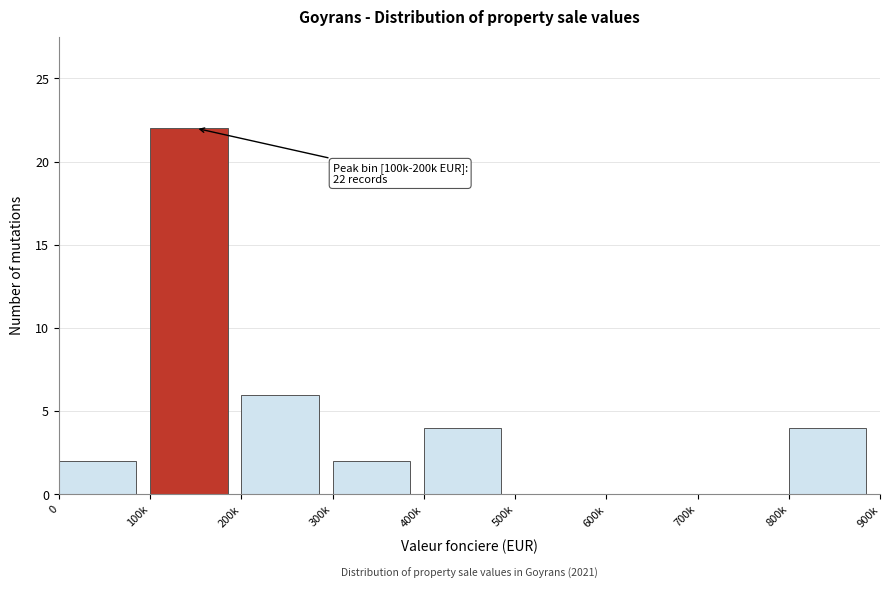

Reading left to right, extract all data points from this chart.

0=2	100k=22	200k=6	300k=2	400k=4	500k=0	600k=0	700k=0	800k=4